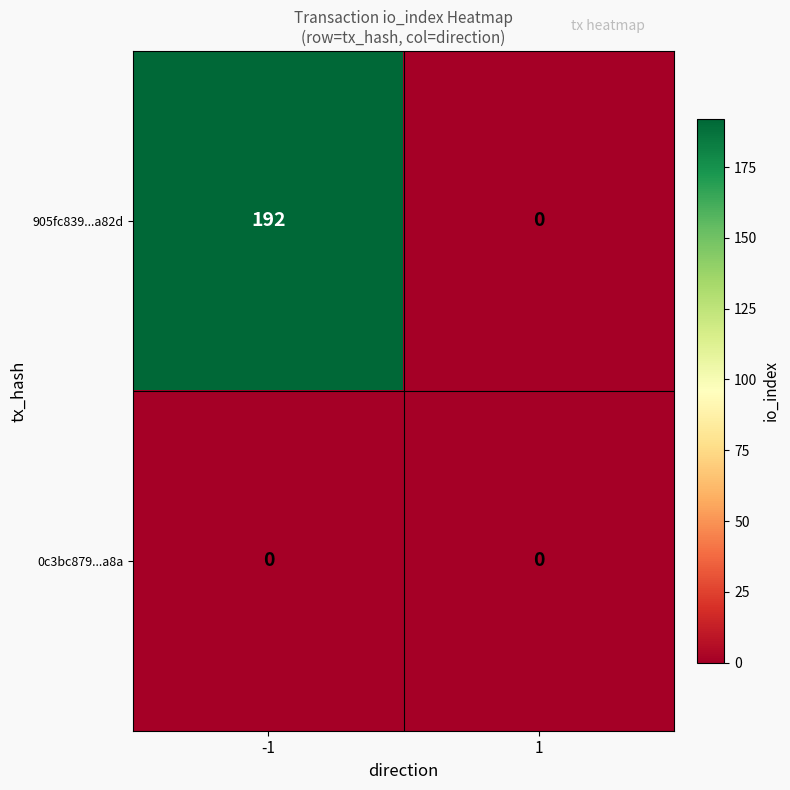

List the series in order of their peak value, highest first.

905fc839...a82d, 0c3bc879...a8a